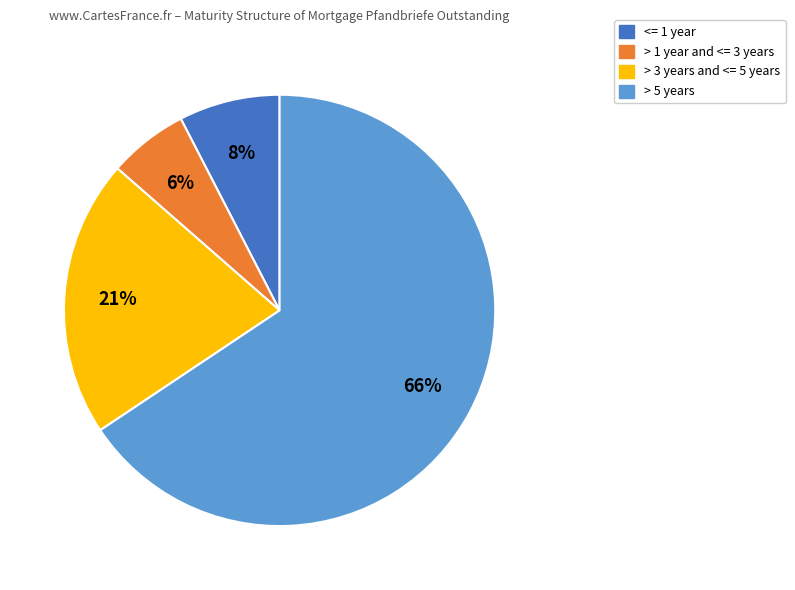

What percentage is the > 1 year and <= 3 years slice, to the nearest percent?

6%